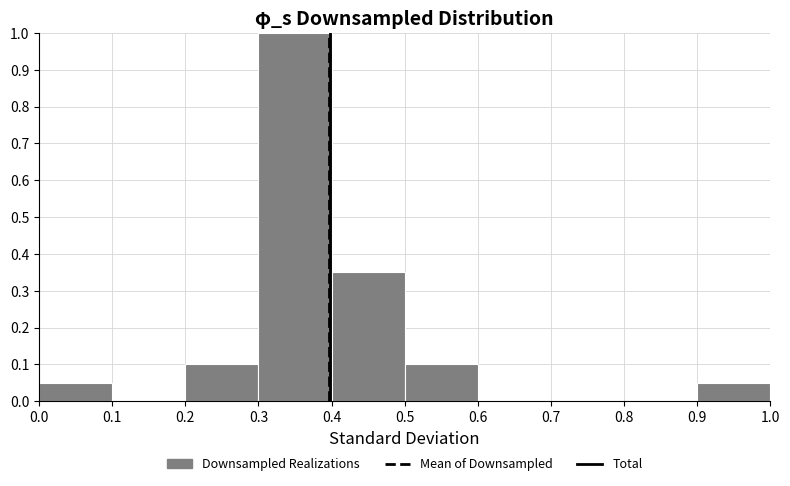

What is the height of the bar covering 0.3 to 0.4 on the x-axis? The values are not printed on the chart, so give them approximately, as read against the axis.

1.00